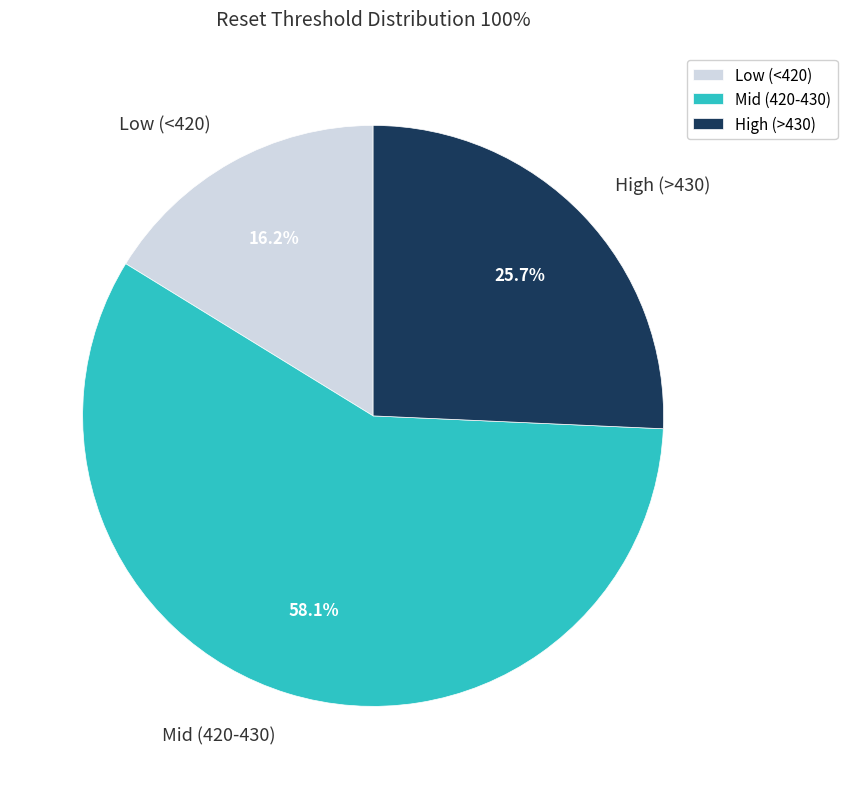

Which has a higher value, Mid (420-430) or Low (<420)?

Mid (420-430)